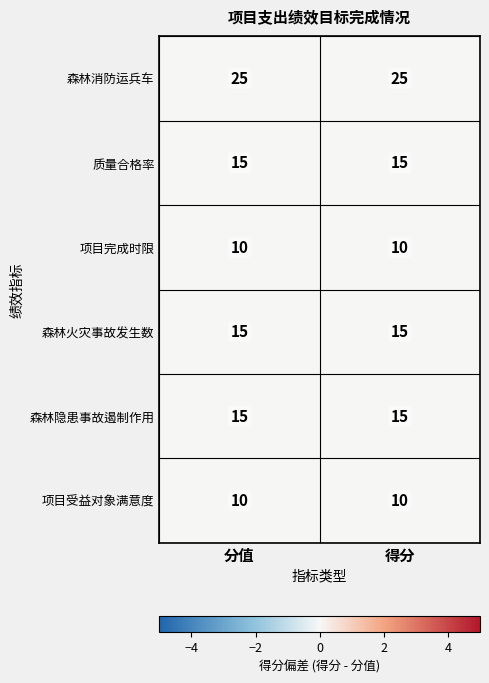

How many data points does each series have?

2